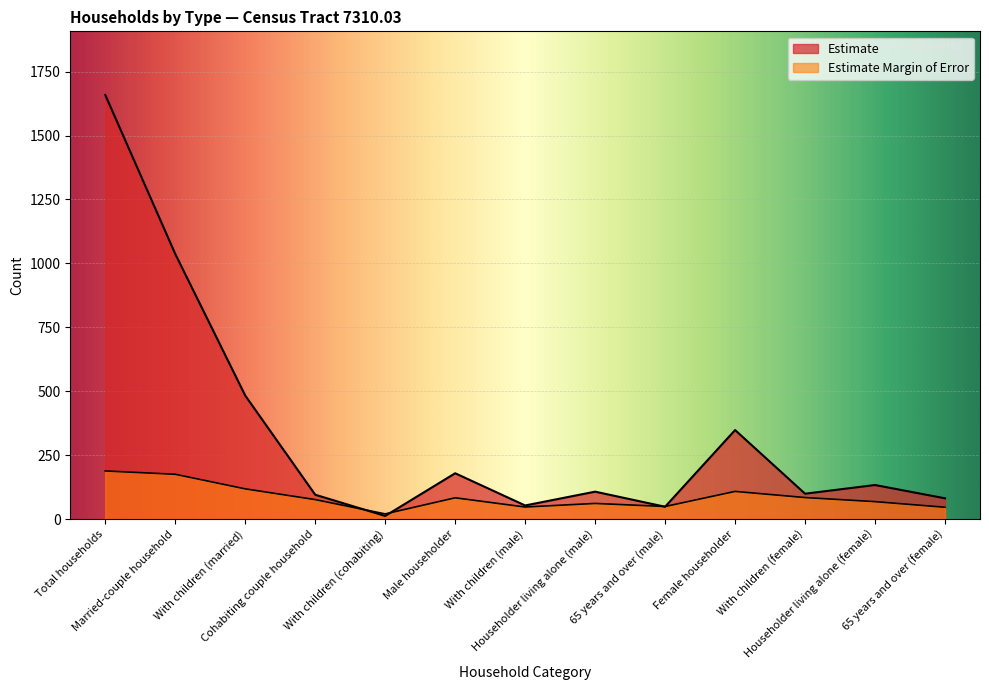

Which series has the largest range (max minus min)?

Estimate